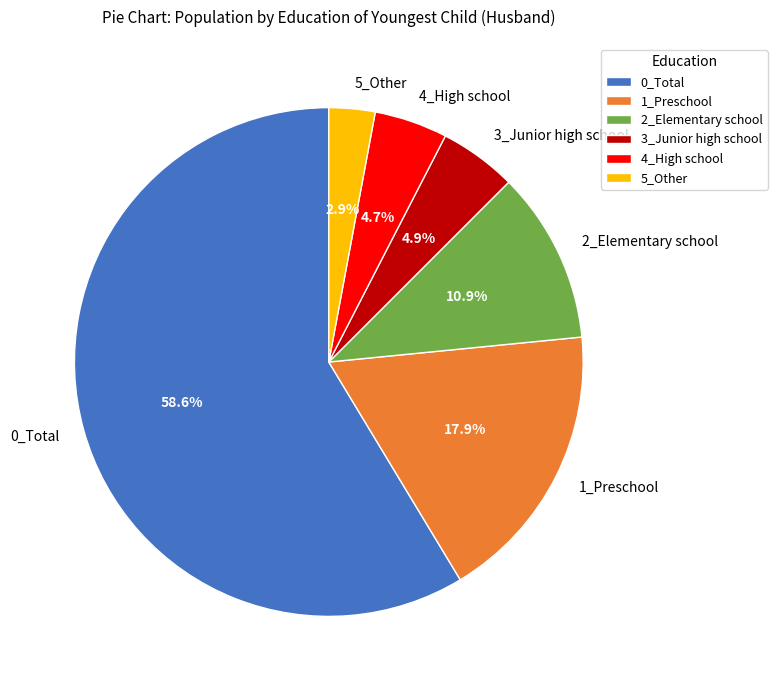

Is there any slice that represents more than half of the pie?

Yes